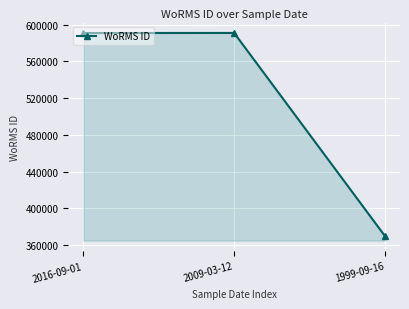

The chart shows a value of 590823 at 2016-09-01. True or false?

True